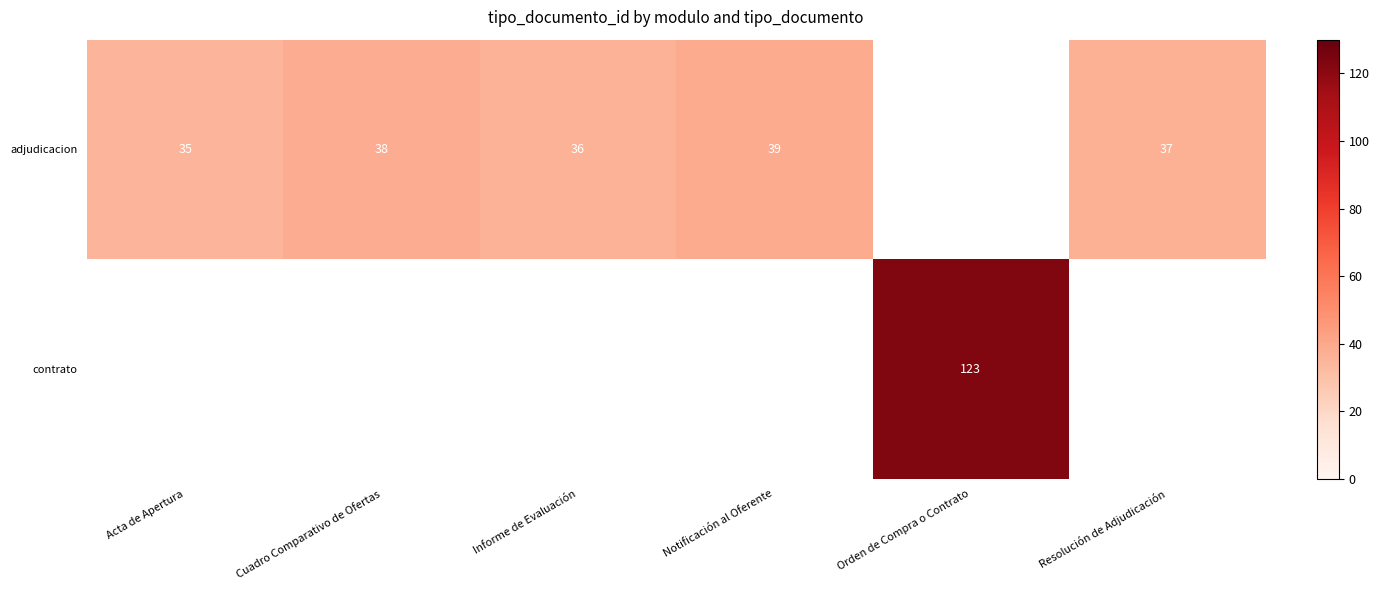

What is the sum of the adjudicacion values at Resolución de Adjudicación and Informe de Evaluación?

73